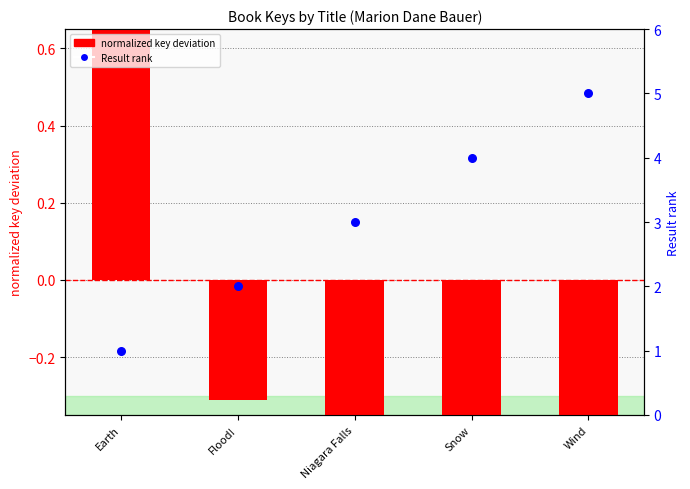

Which series has the widest spread of Y values?

Result rank